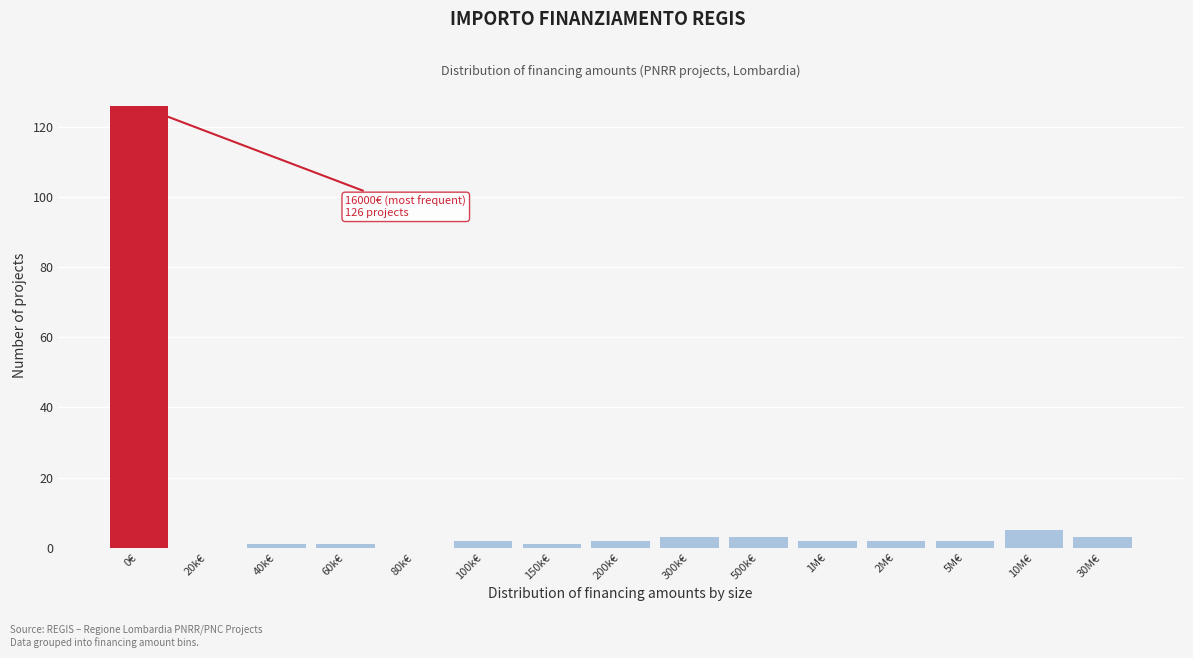

Reading left to right, what are all the values shown in this chart?

0€=126	20k€=0	40k€=1	60k€=1	80k€=0	100k€=2	150k€=1	200k€=2	300k€=3	500k€=3	1M€=2	2M€=2	5M€=2	10M€=5	30M€=3